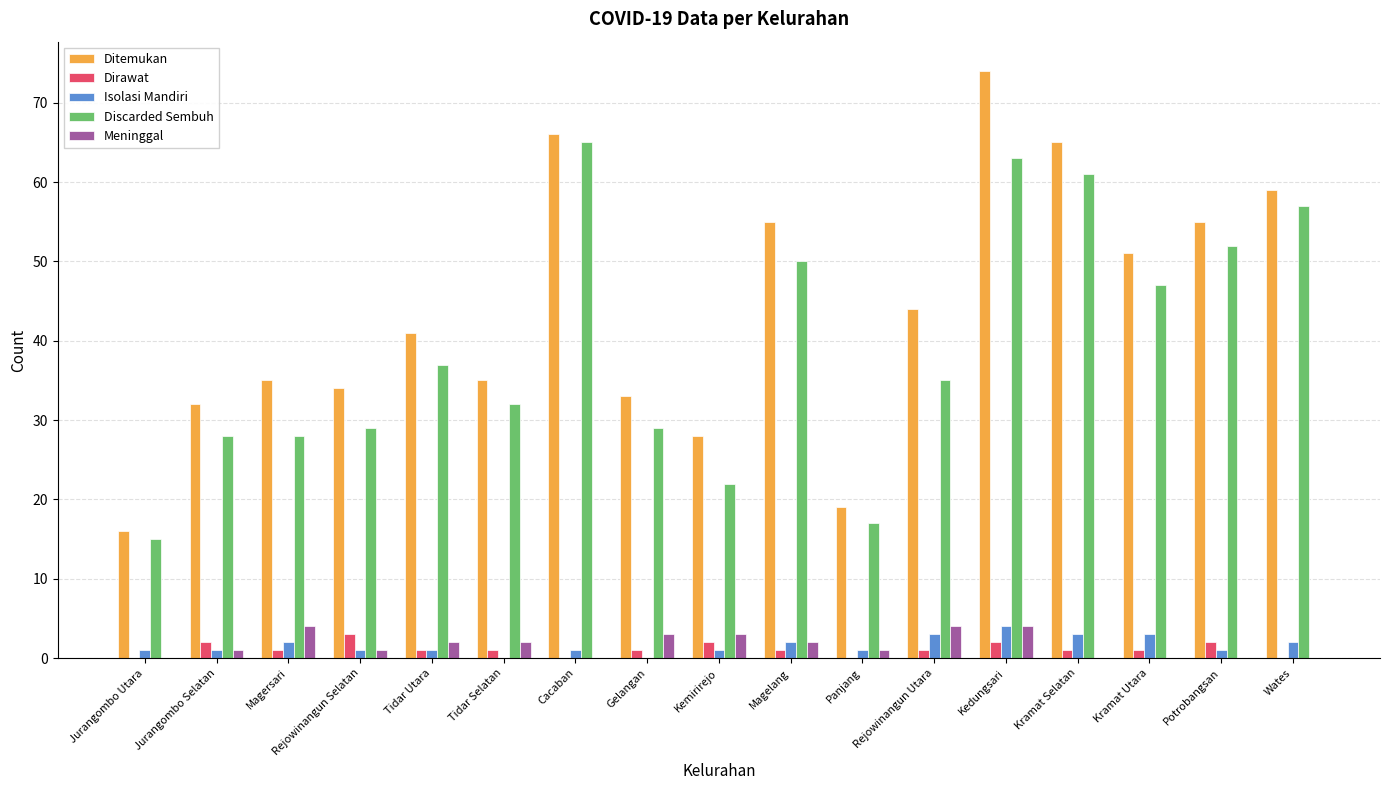

Is it true that Ditemukan equals 55 at Tidar Utara?

False